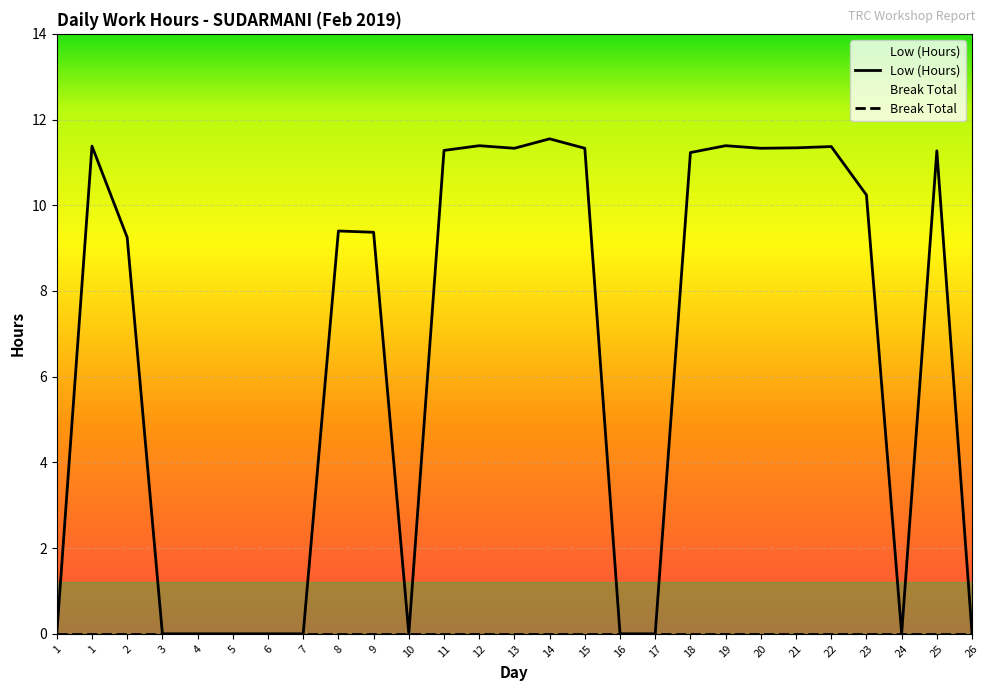

What is the sum of the values at 26 and 20?

11.3